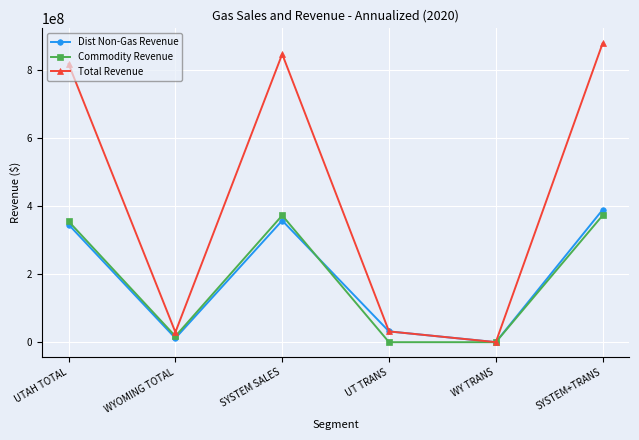

Which series has the widest spread of values?

Total Revenue